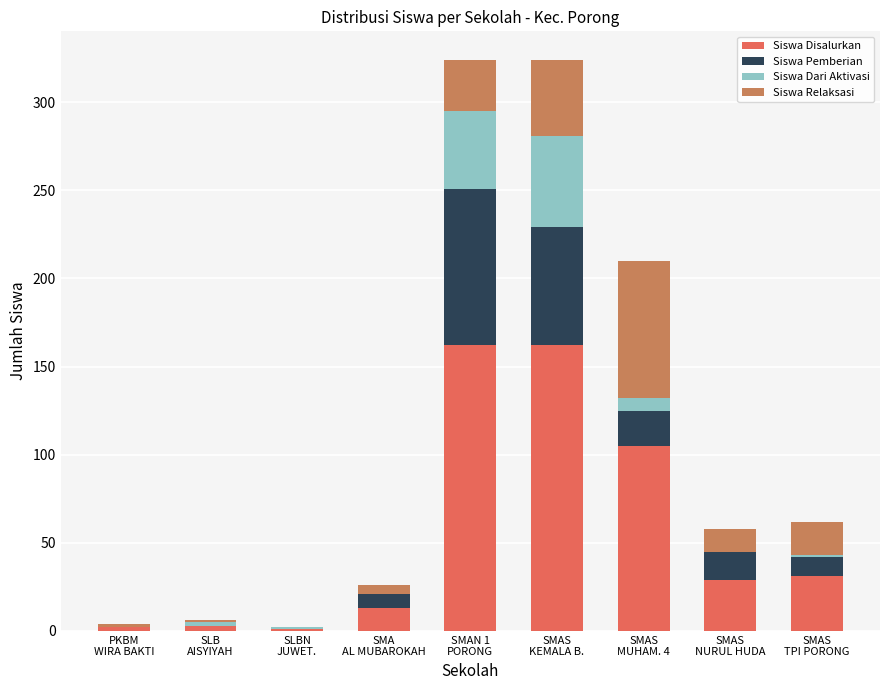

What is the maximum value for Siswa Disalurkan?

162